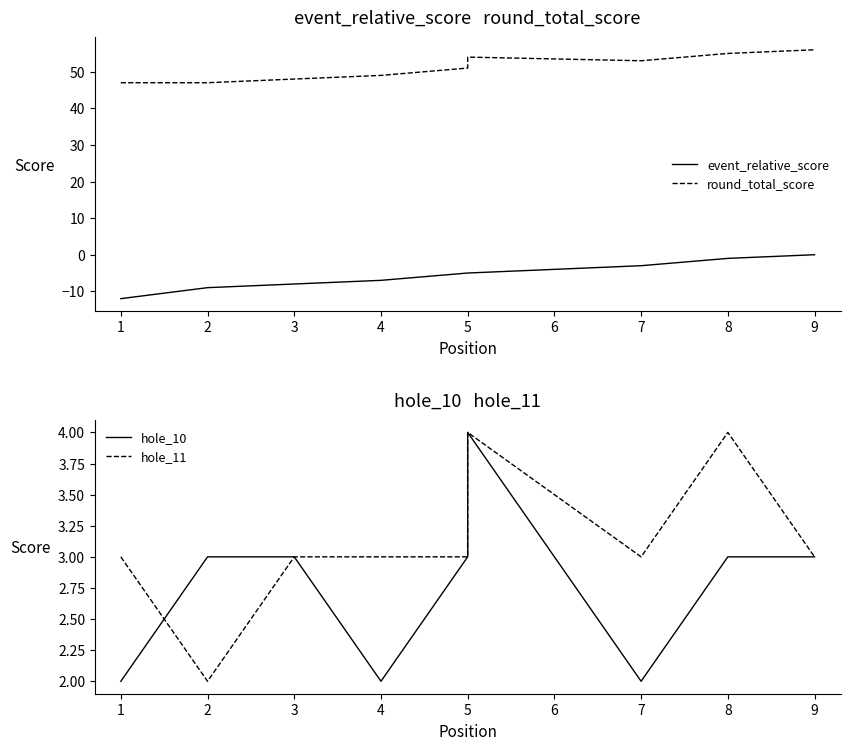

What are all the series names shown in the legend?

event_relative_score, round_total_score, hole_10, hole_11